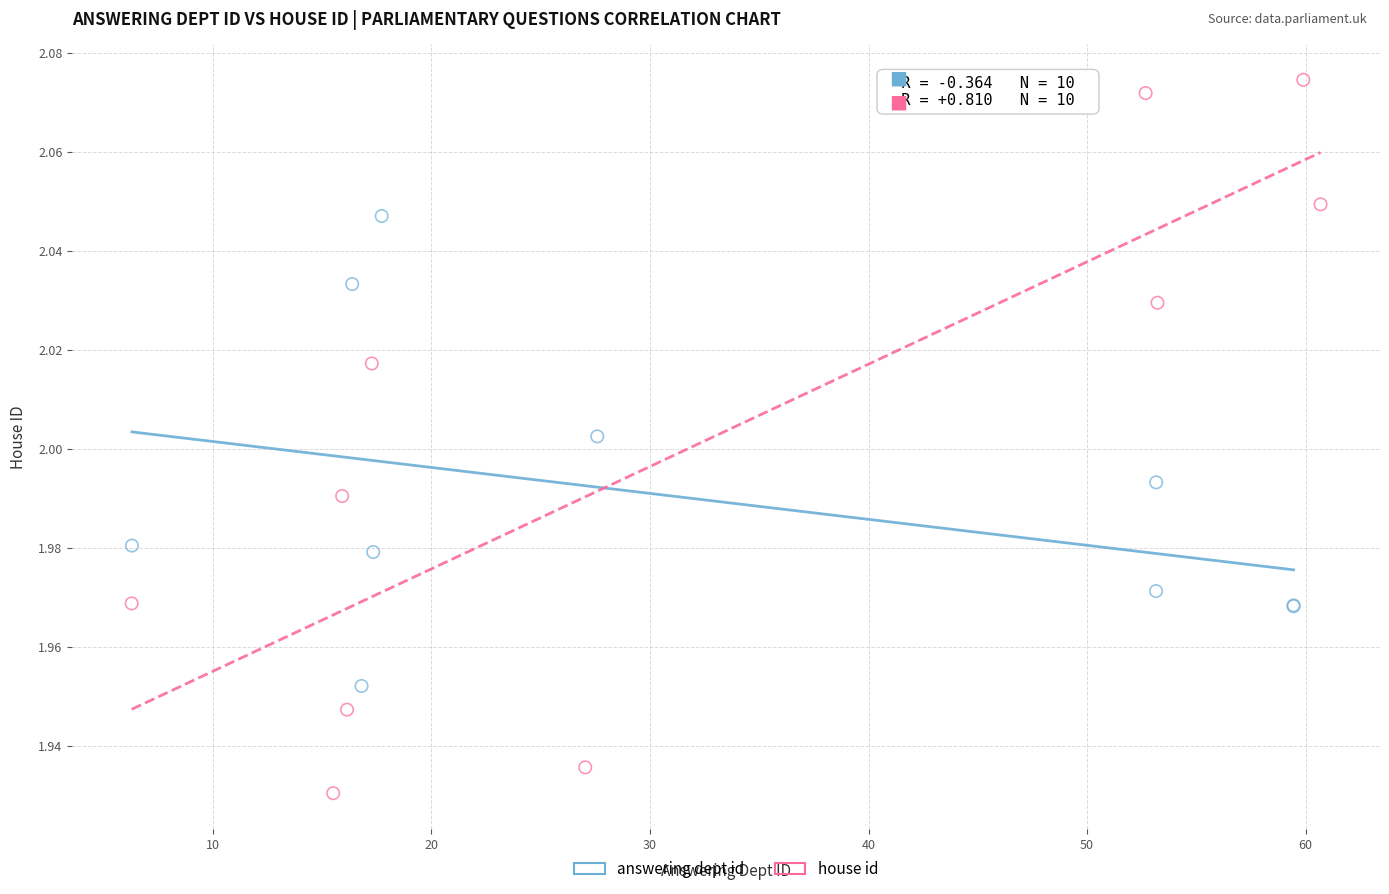

Which series reaches the maximum Y coordinate?

house id